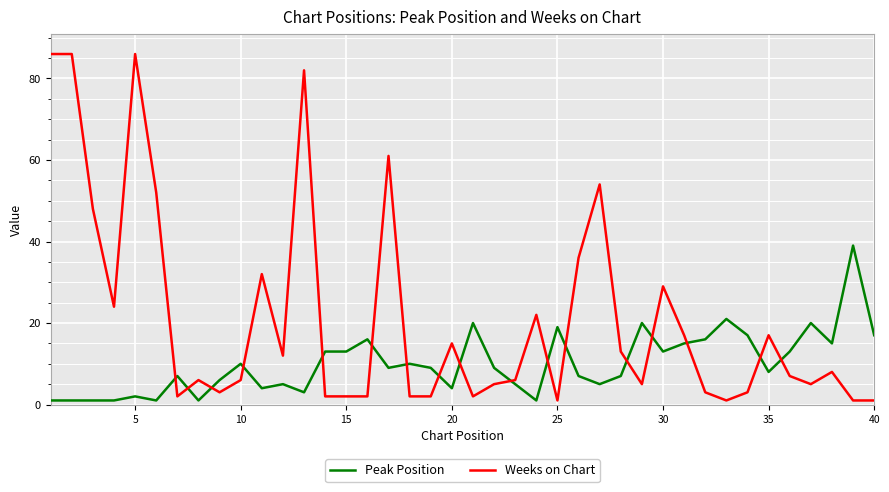

True or false: Peak Position and Weeks on Chart intersect in this chart.

True